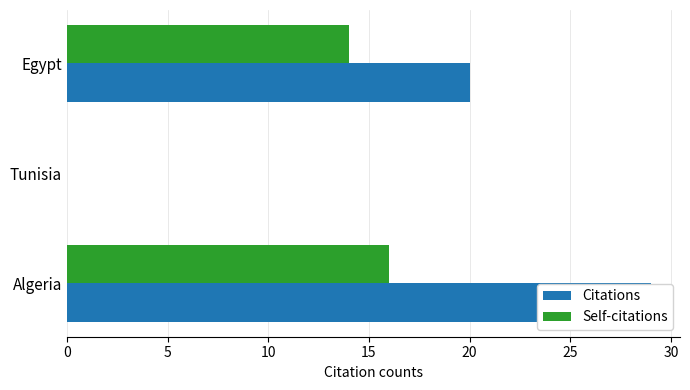

How many groups of bars are there?

3